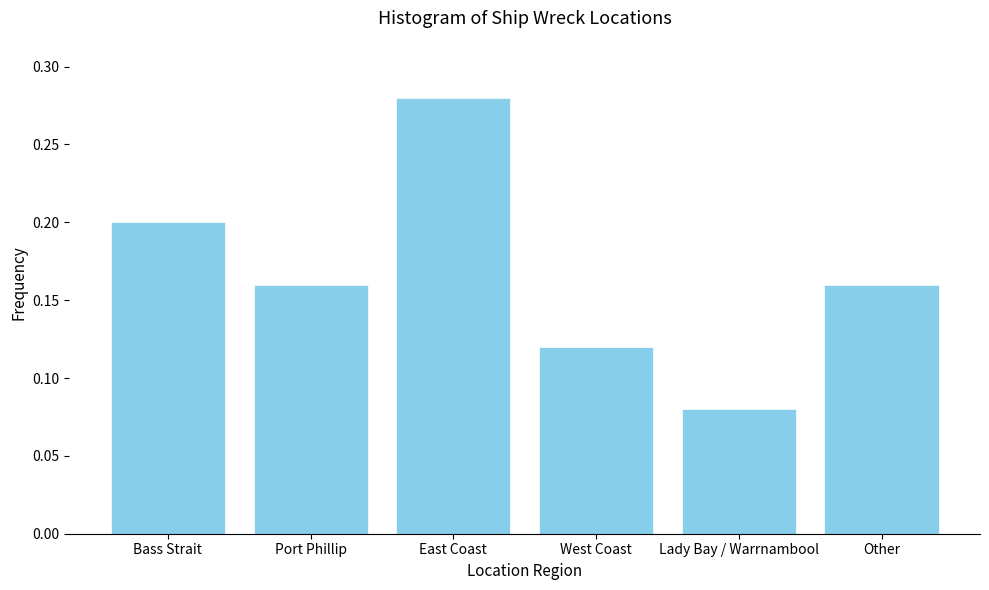

The value at East Coast is 0.1. True or false?

False